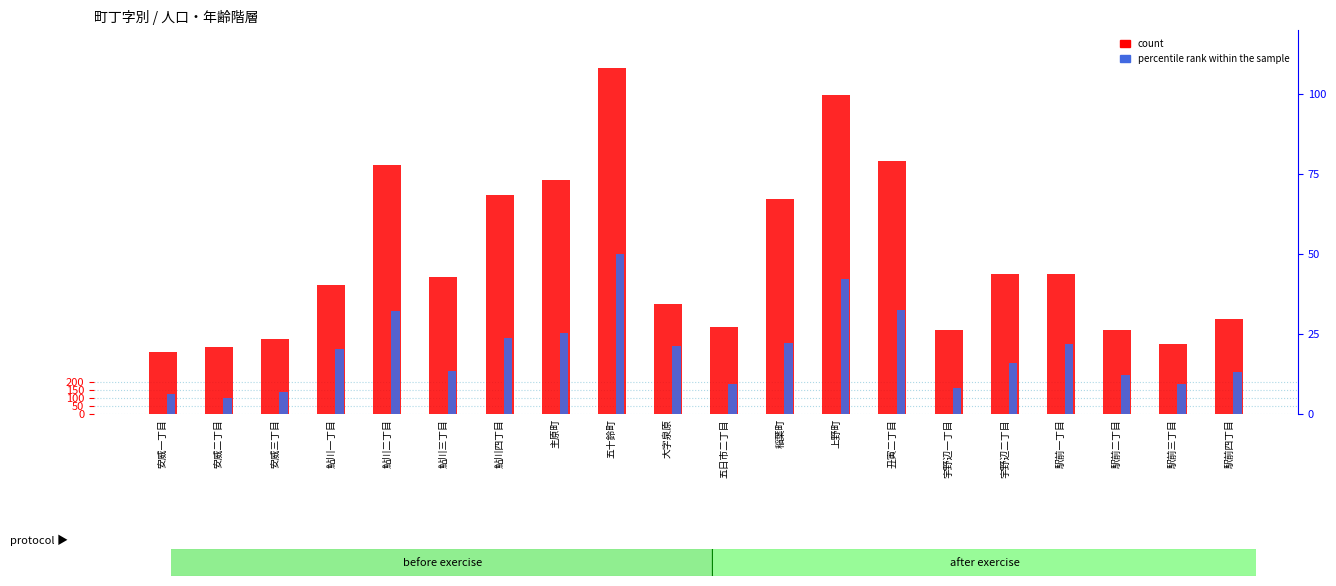

The count series shows 466.0 at 安威三丁目. True or false?

True